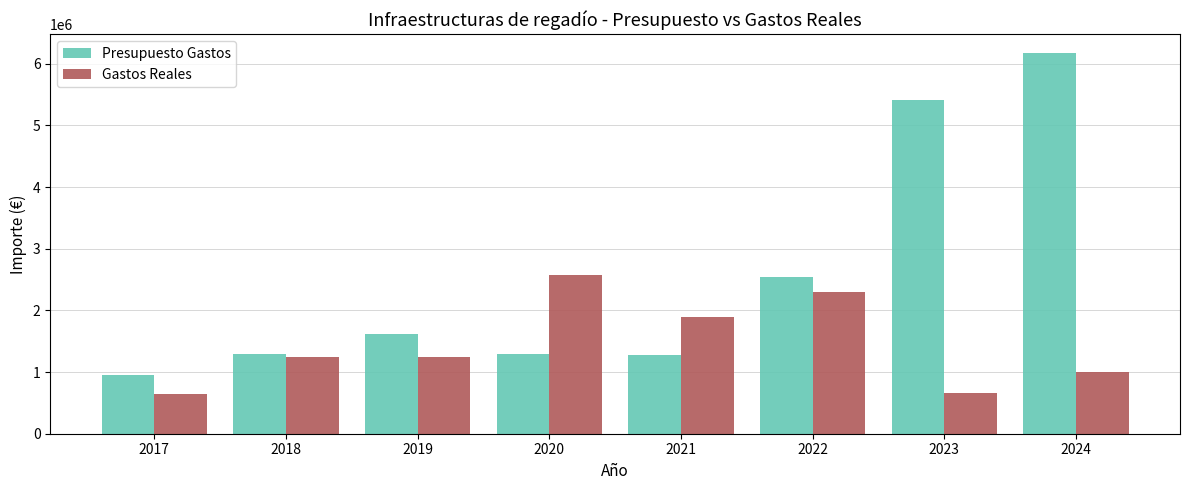

Rank the series by their maximum value, from lowest to highest.

Gastos Reales, Presupuesto Gastos